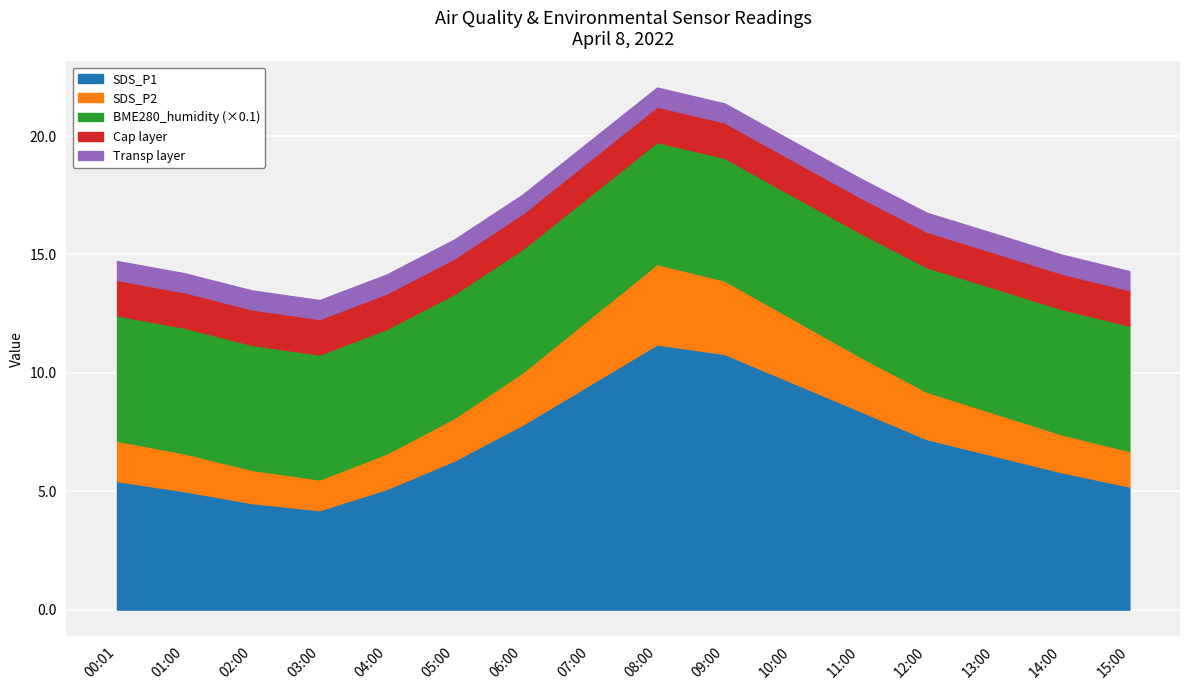

What is the maximum value for SDS_P1?

11.2